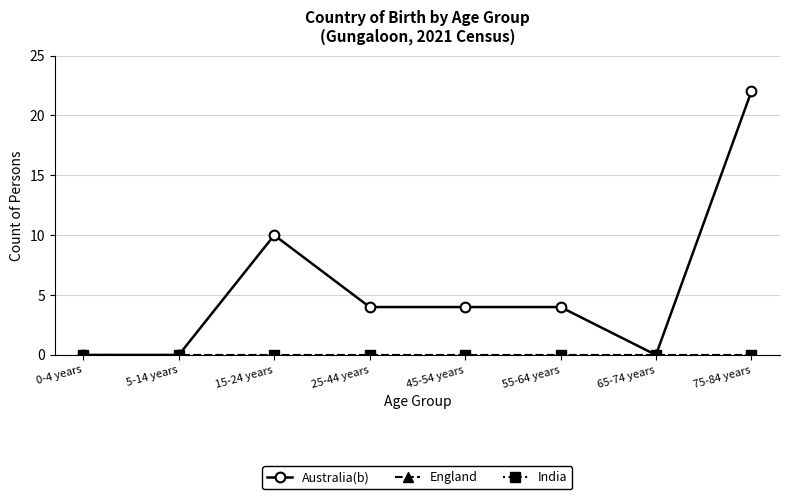

Where is the first local maximum for Australia(b)?

15-24 years